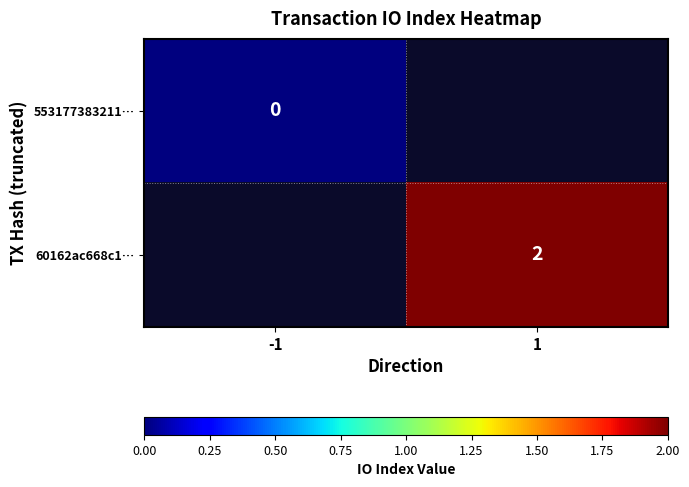

Is it true that 60162ac668c1… equals 3 at 1?

False